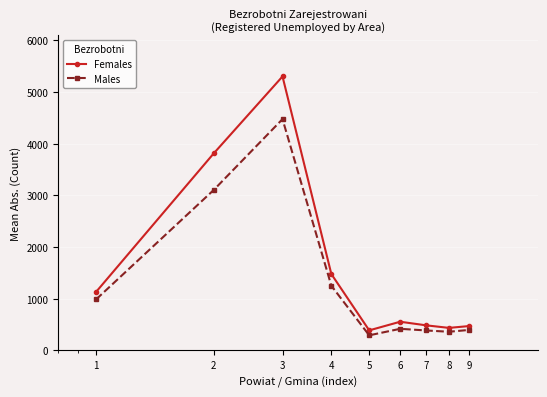

What is the average value of the Females series?

1562